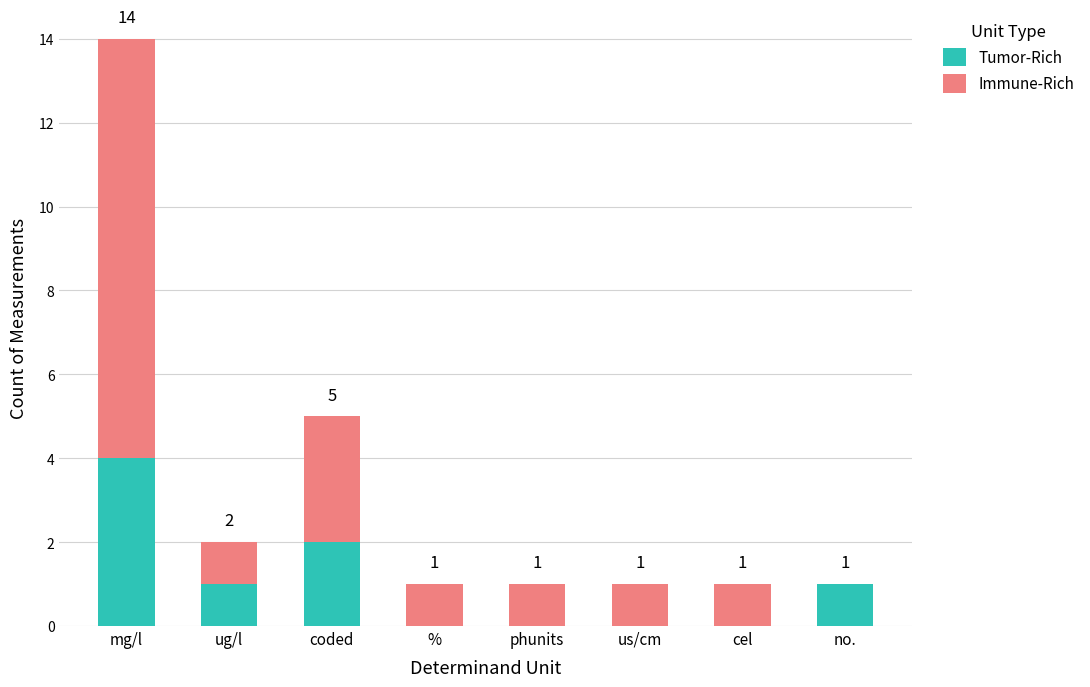

How many Tumor-Rich values are between 0 and 2?

7